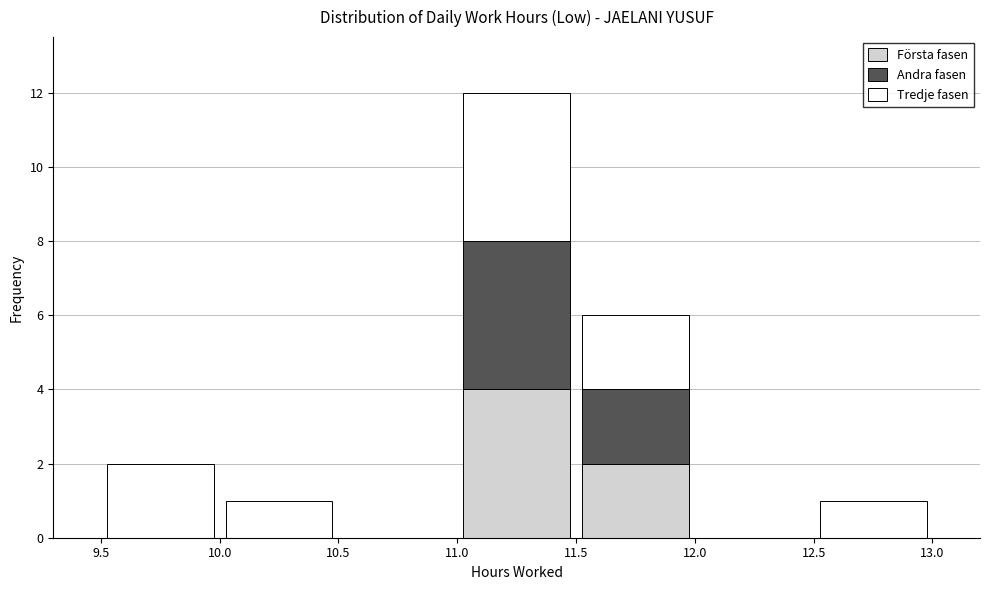

Reading left to right, transcribe this chart: for each stacked bar, give the range it covers on the x-axis and its total height. The values are not printed on the chart, so give them approximately, as read against the axis.

9.5 to 10.0: 2
10.0 to 10.5: 1
10.5 to 11.0: 0
11.0 to 11.5: 12
11.5 to 12.0: 6
12.0 to 12.5: 0
12.5 to 13.0: 1